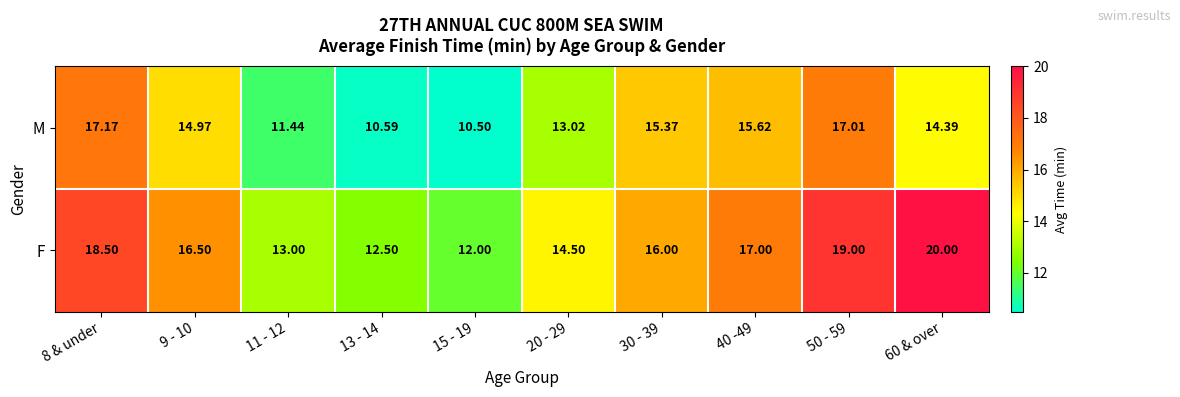

Between 13 - 14 and 30 - 39, which series saw the biggest shift?

M